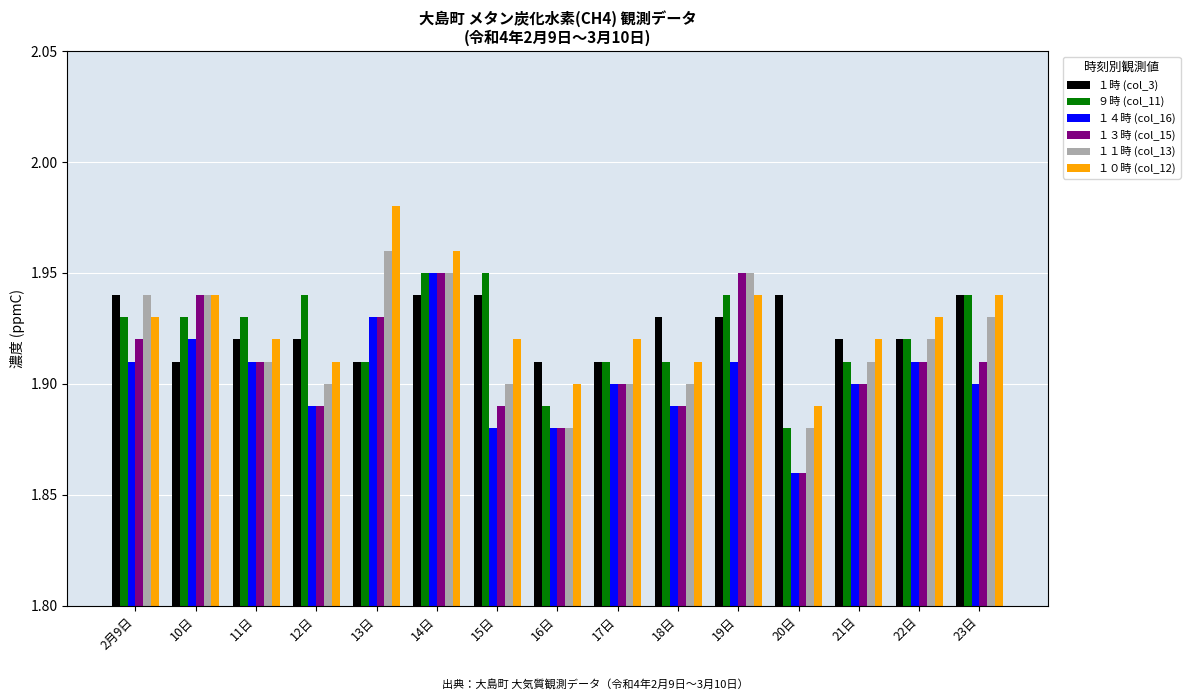

How many ９時 (col_11) values are between 1 and 2?

15